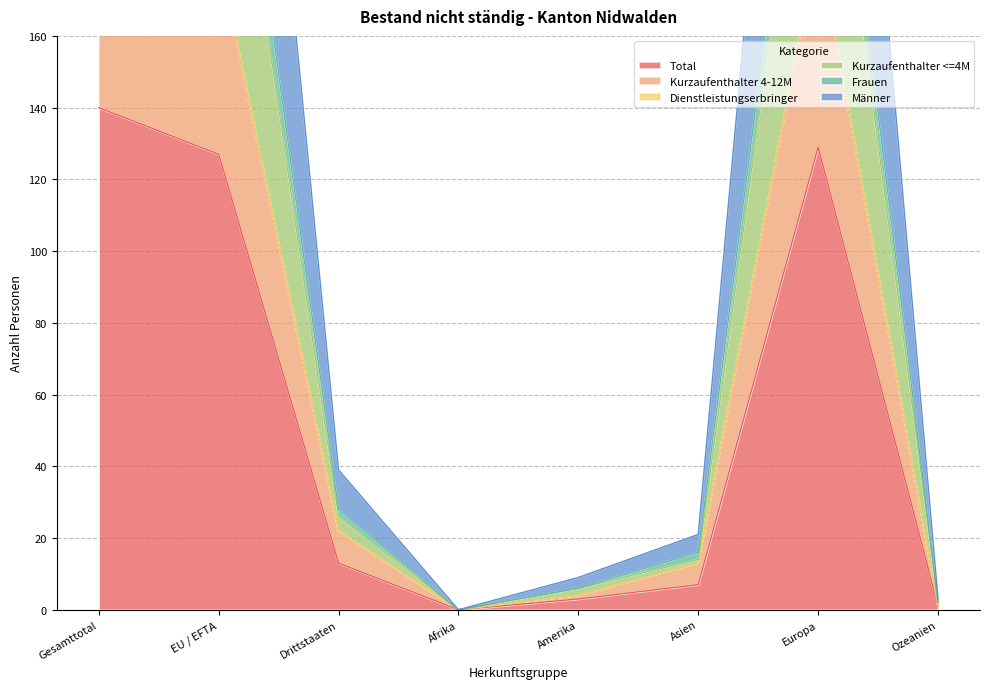

True or false: Kurzaufenthalter <=4M and Dienstleistungserbringer cross at least once.

False